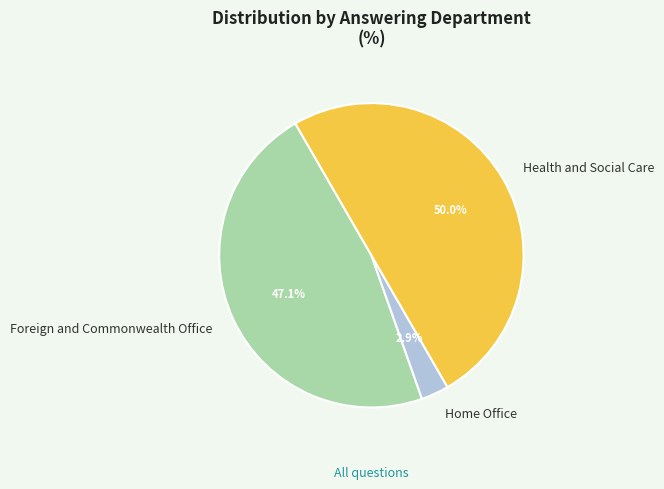

How much of the chart is everything except Foreign and Commonwealth Office?

52.9%